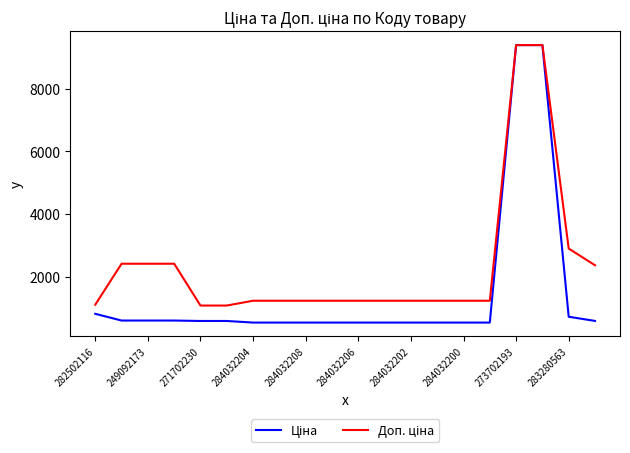

At how many categories does at least one series exceed 5903?

2